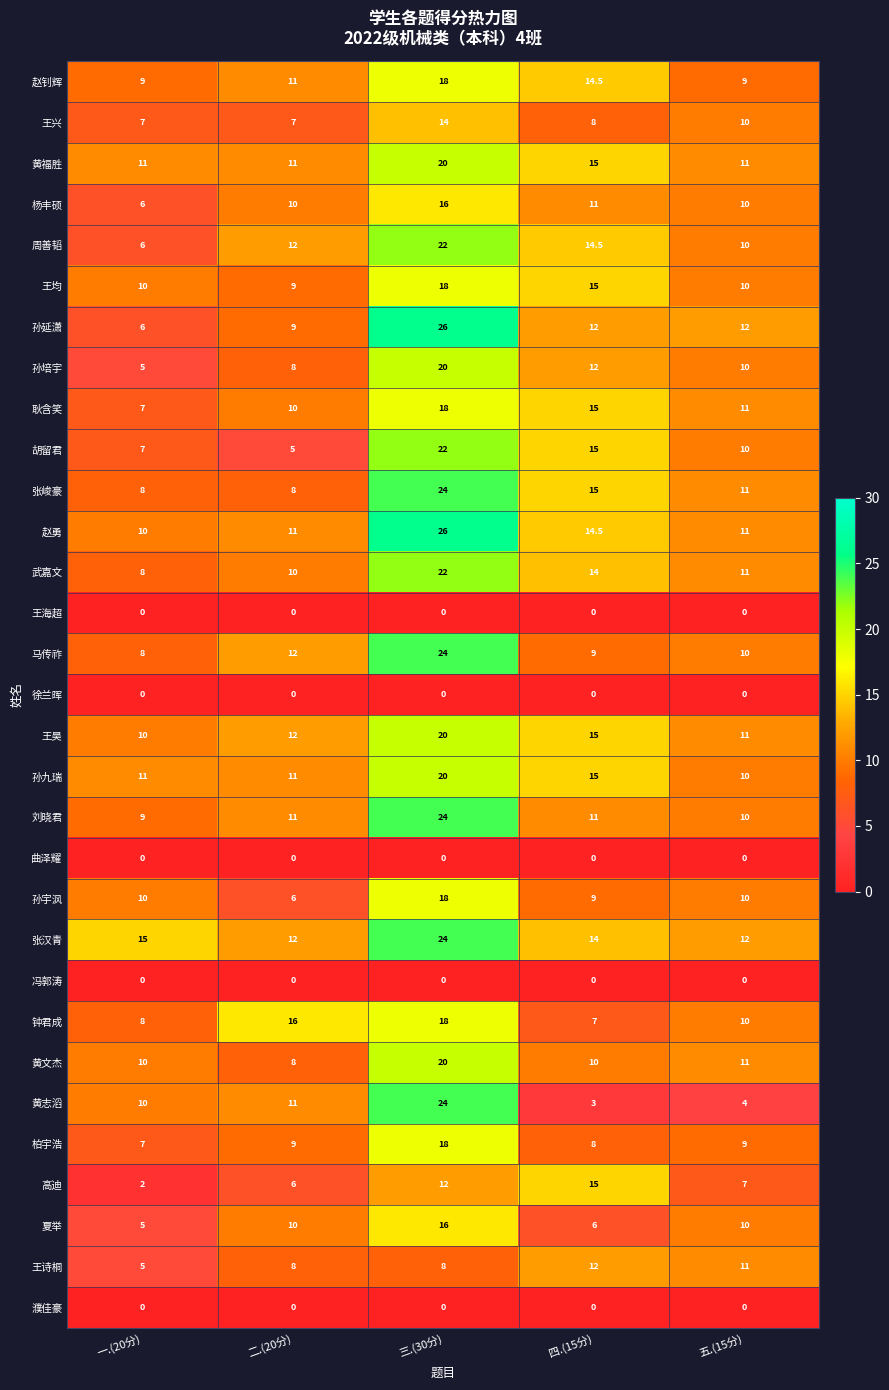

What is the spread (max minus min) of values at 五.(15分)?

12.0